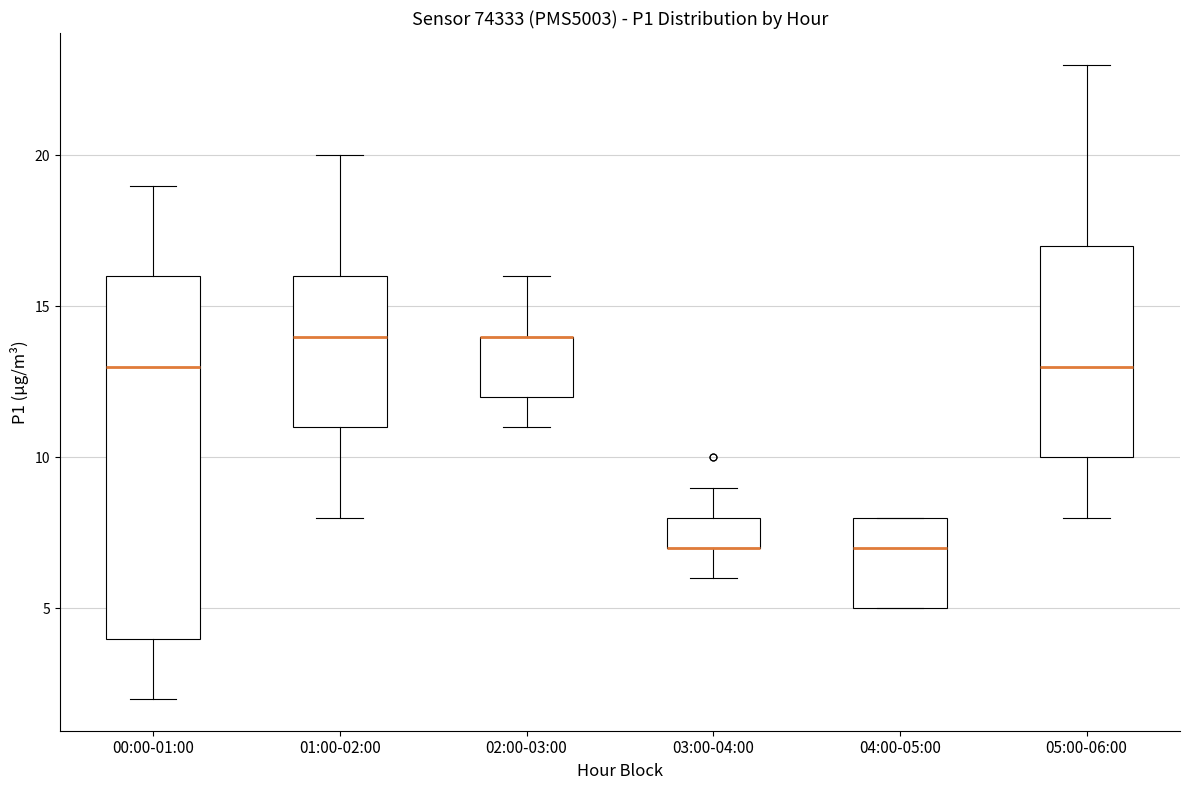

Reading left to right, transcribe this box plot: for each box, give where its median line is, the range the box spans, and where its two whiskers end, as read against the y-axis. The values are not printed on the chart, so give them approximately, as read against the axis.

00:00-01:00: median 13, box 4 to 16, whiskers 2 to 19
01:00-02:00: median 14, box 11 to 16, whiskers 8 to 20
02:00-03:00: median 14 (drawn on the box's upper edge), box 12 to 14, whiskers 11 to 16
03:00-04:00: median 7 (drawn on the box's lower edge), box 7 to 8, whiskers 6 to 9
04:00-05:00: median 7, box 5 to 8, whiskers 5 to 8
05:00-06:00: median 13, box 10 to 17, whiskers 8 to 23